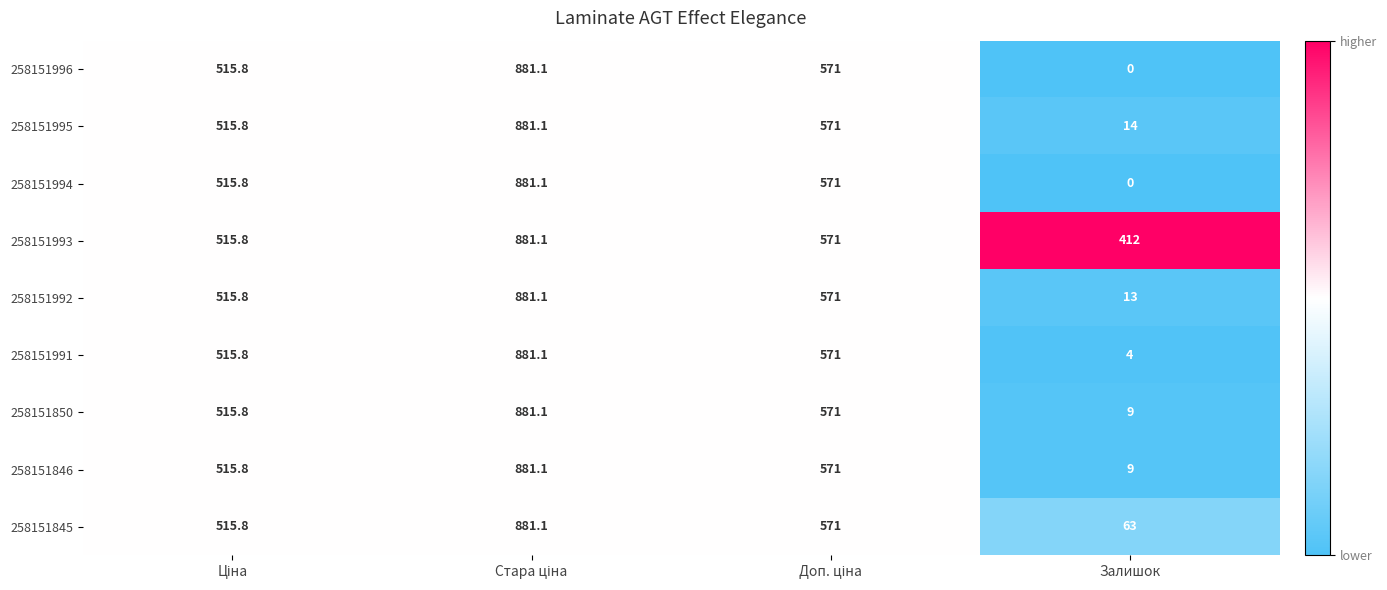

What is the total value across all series at Залишок?

524.0